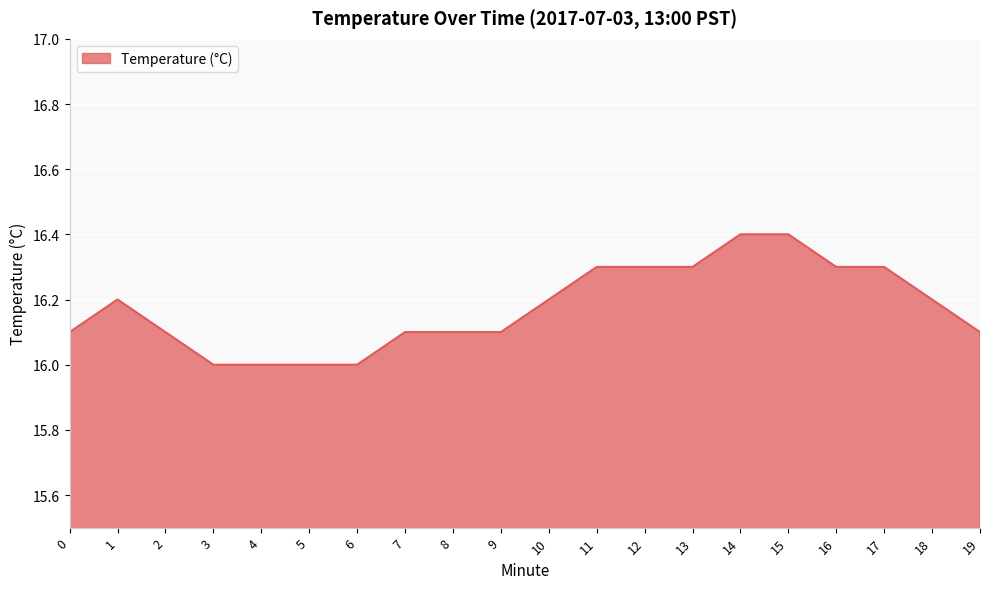

How many lines are shown in the chart?

1